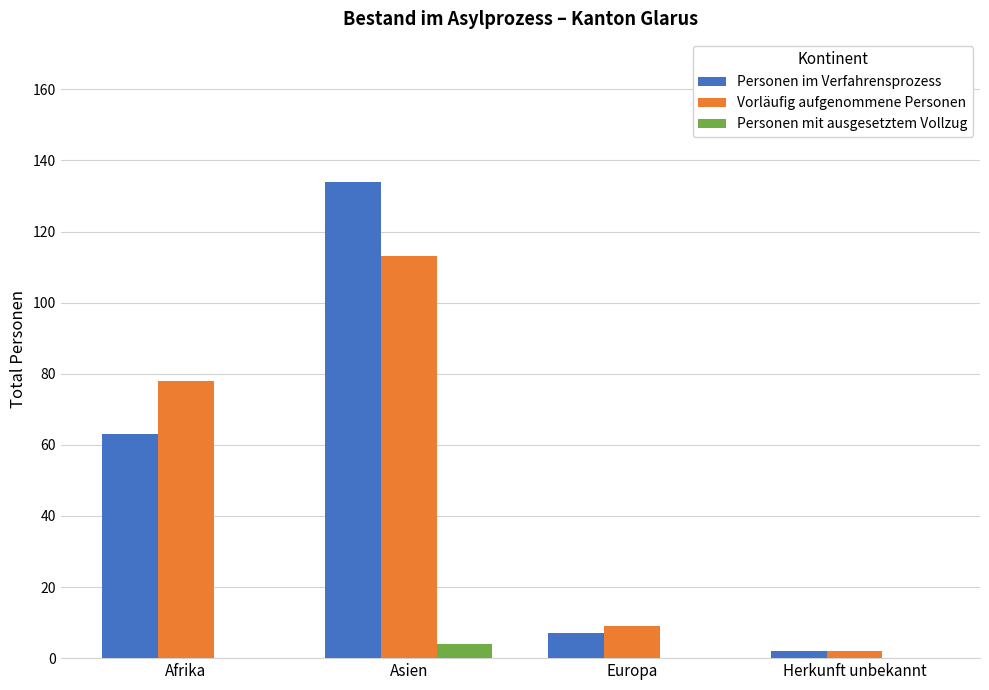

At which label does Personen mit ausgesetztem Vollzug reach its peak?

Asien